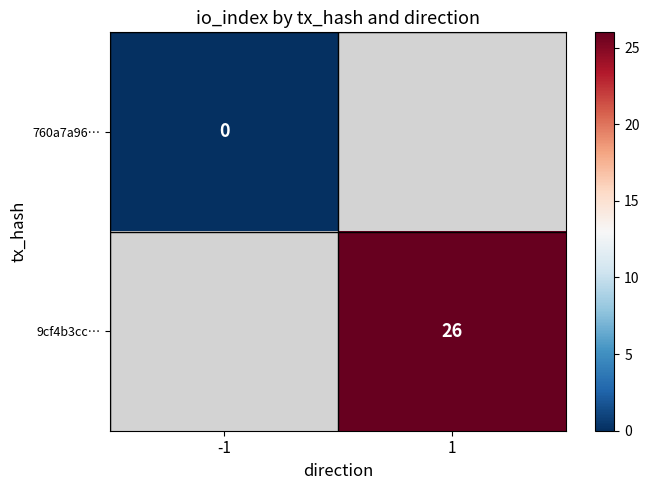

Count the number of data series in this chart.

2